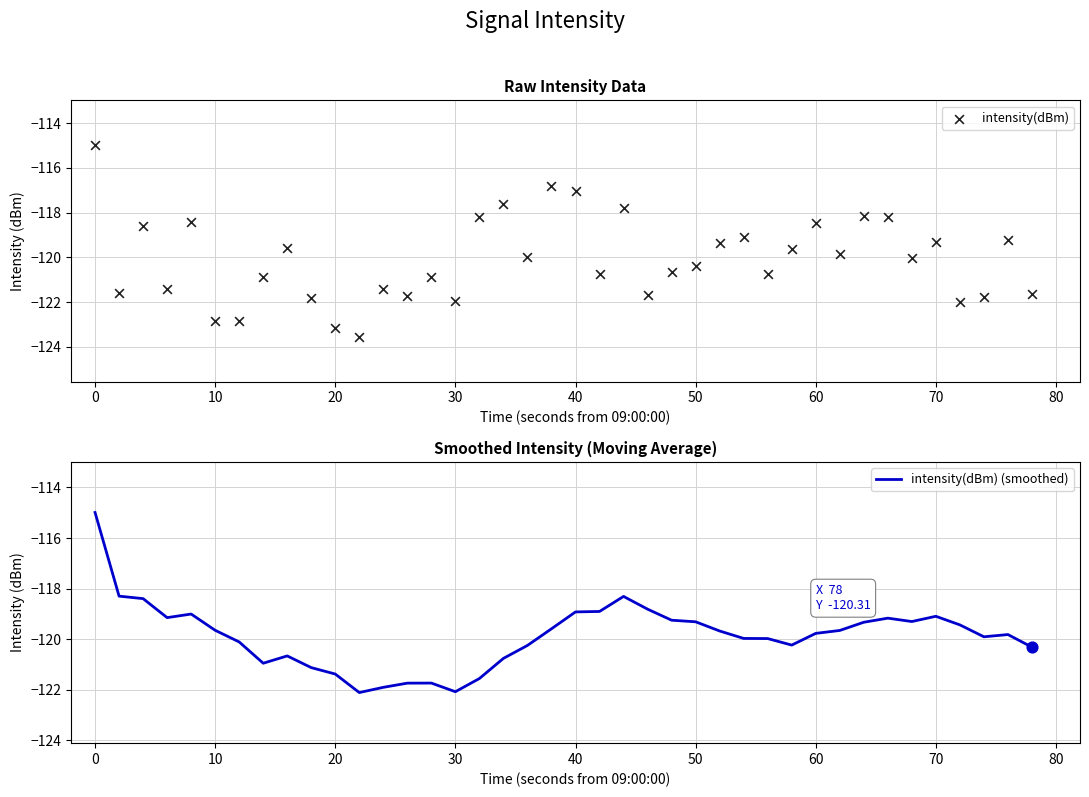

Which series has the largest total across all categories?

intensity(dBm) (smoothed)